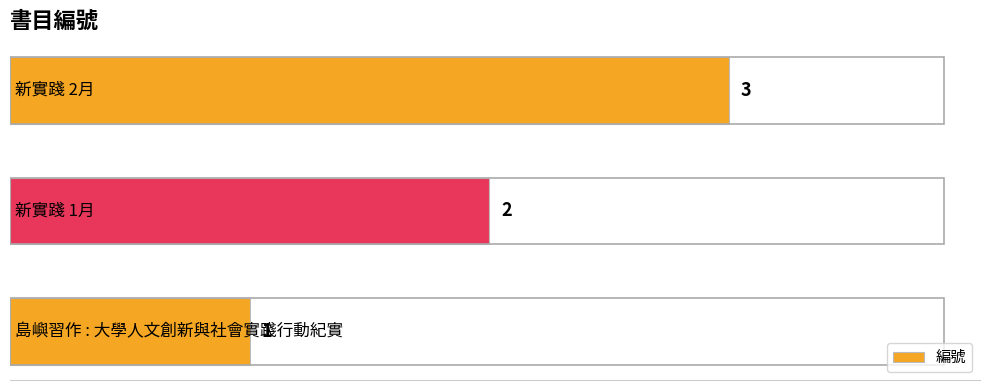

What is the average value?

2